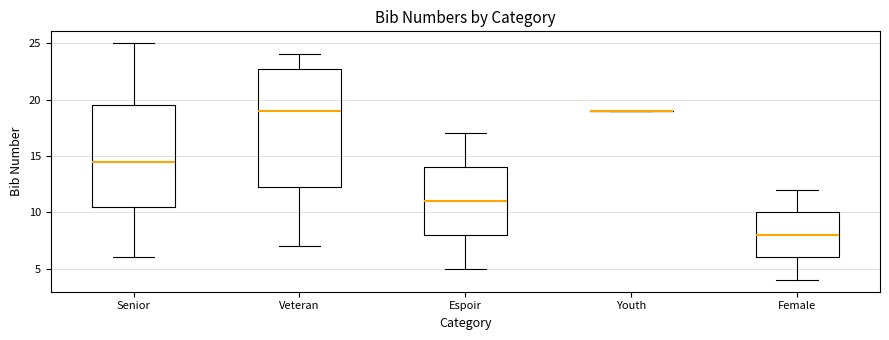

Where is the upper edge of the box for Espoir on the y-axis? The values are not printed on the chart, so give them approximately, as read against the axis.

14.0